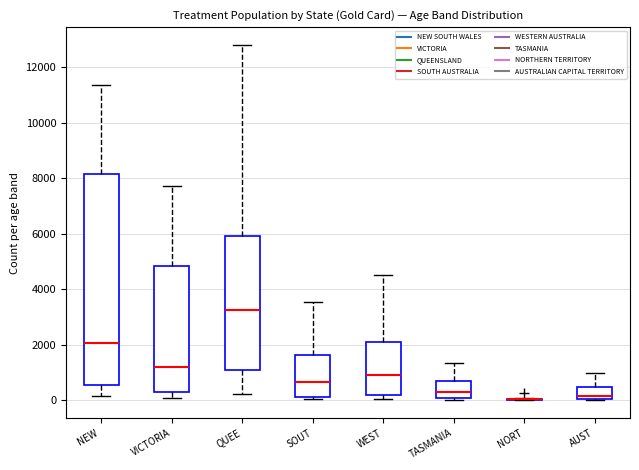

Where is the lower edge of the box for QUEE on the y-axis? The values are not printed on the chart, so give them approximately, as read against the axis.

1000